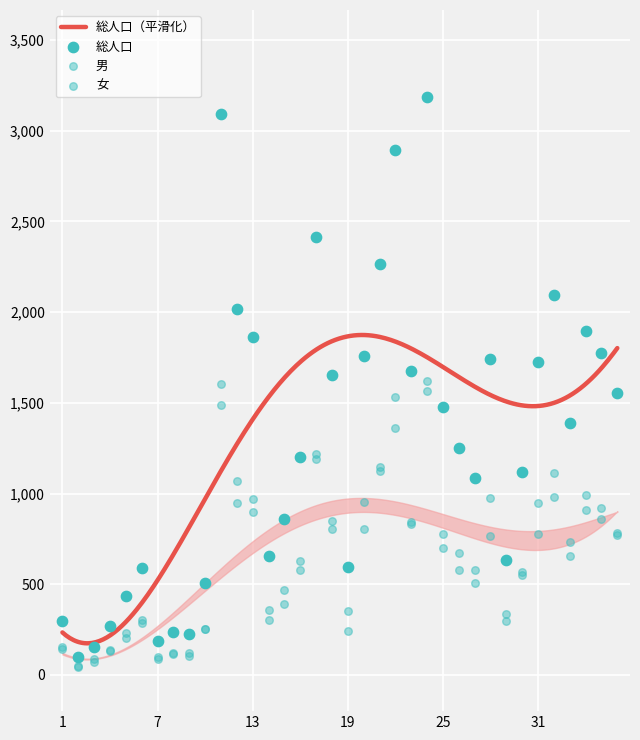

Which series has the largest total across all categories?

総人口